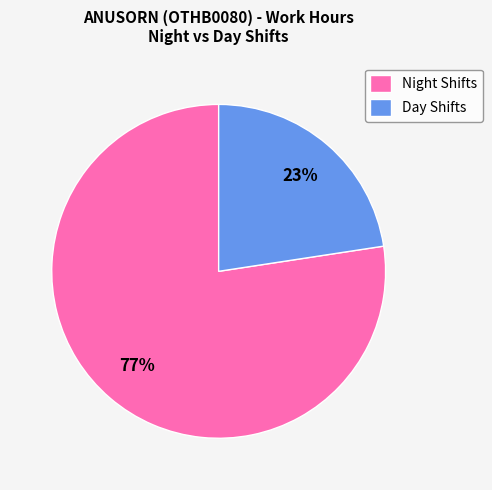

Between Day Shifts and Night Shifts, which is larger?

Night Shifts